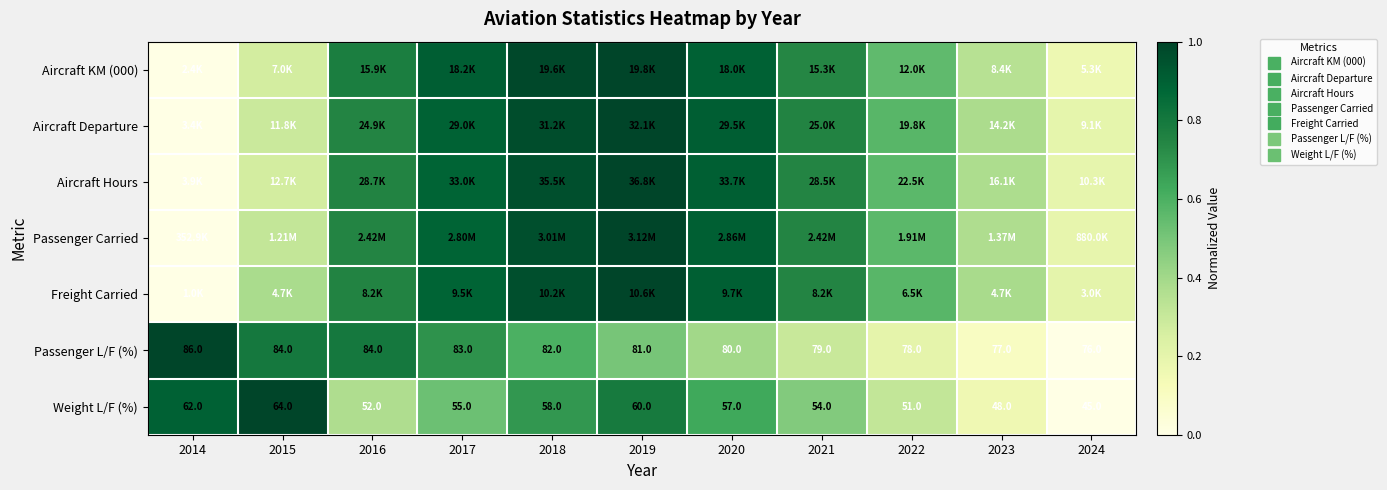

Which category has the highest value in the Aircraft Departure series?

2019